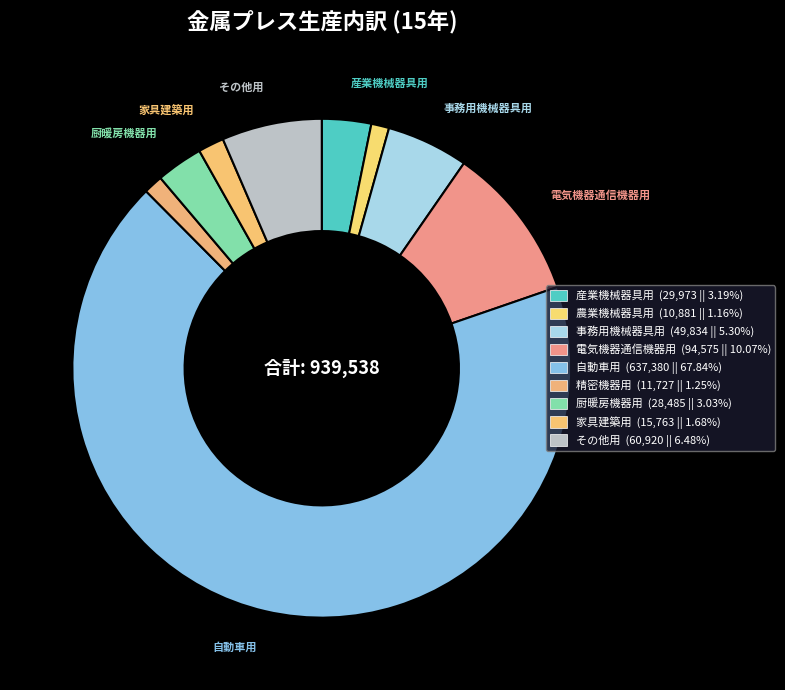

What is the total percentage of 農業機械器具用 and 事務用機械器具用?

6.5%